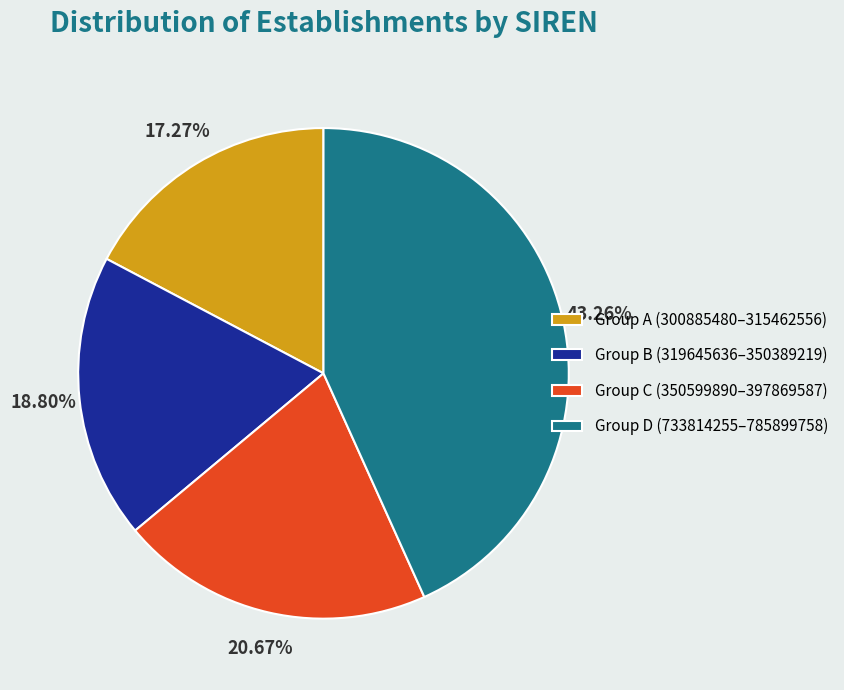

How many segments does this pie chart have?

4